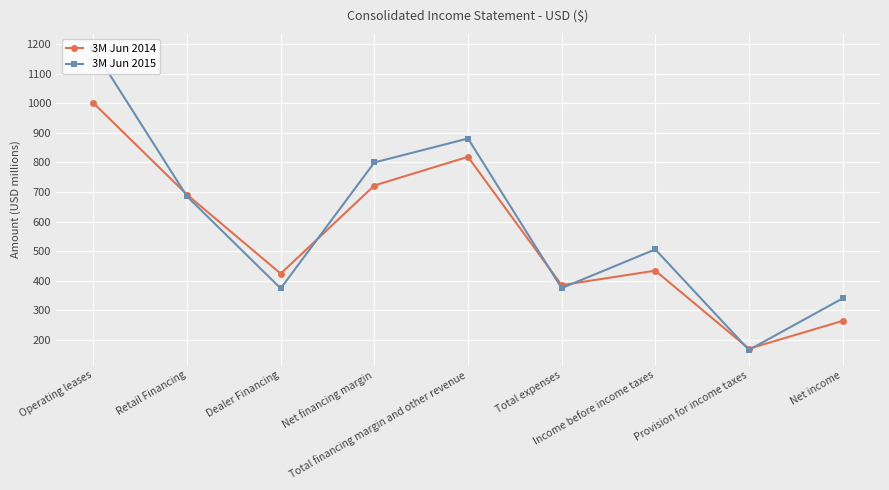

What is the value of the 3M Jun 2014 point at the 6th from the left?

385